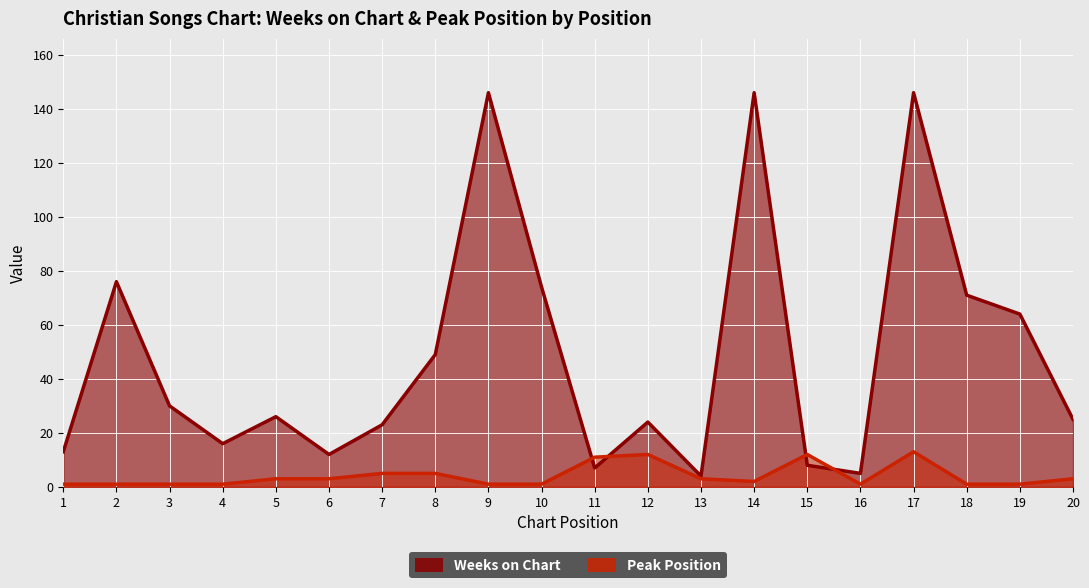

What is the total value across all series at 14?

148